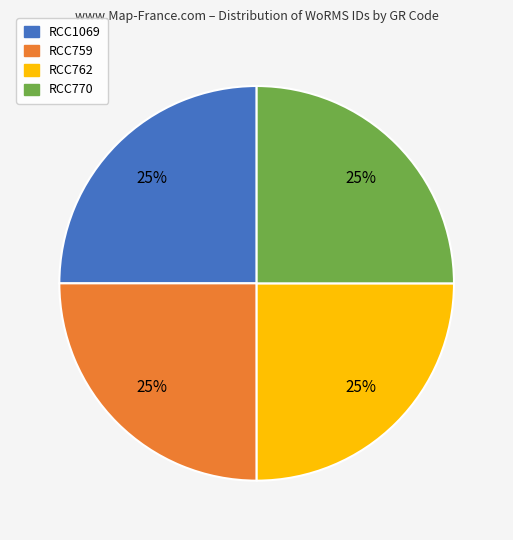

To the nearest percent, what percentage of the pie is RCC759?

25%